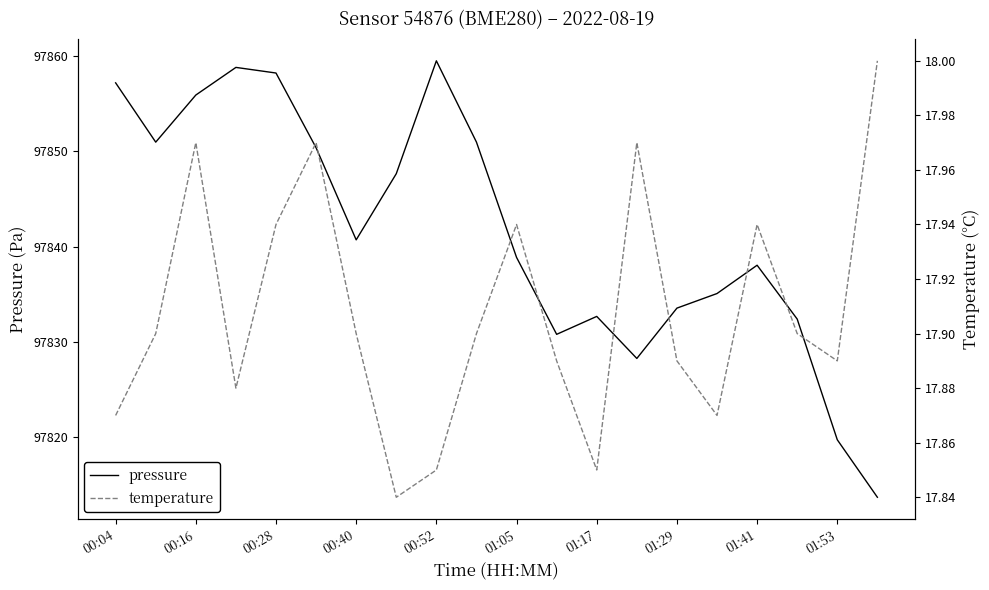

True or false: pressure has a value of 157065.6 at 01:17.

False